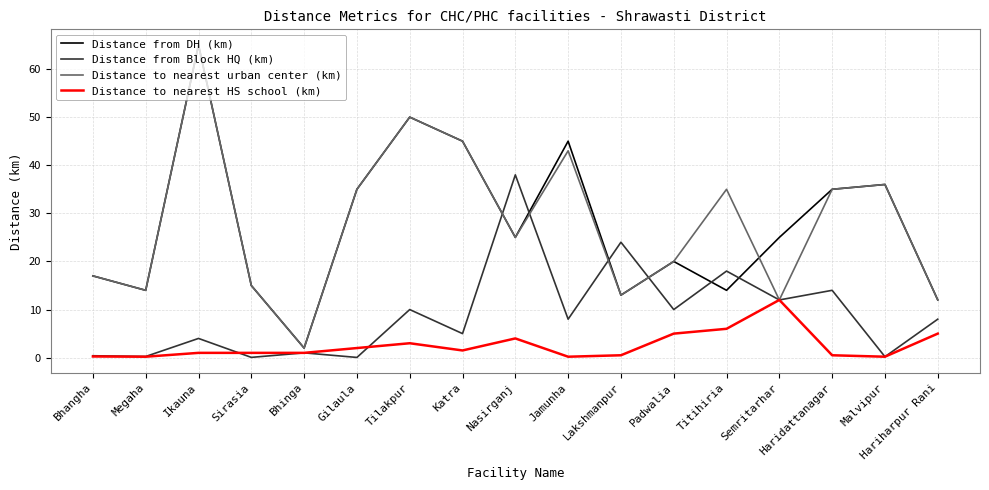

Is it true that Distance to nearest urban center (km) equals 2.9 at Lakshmanpur?

False